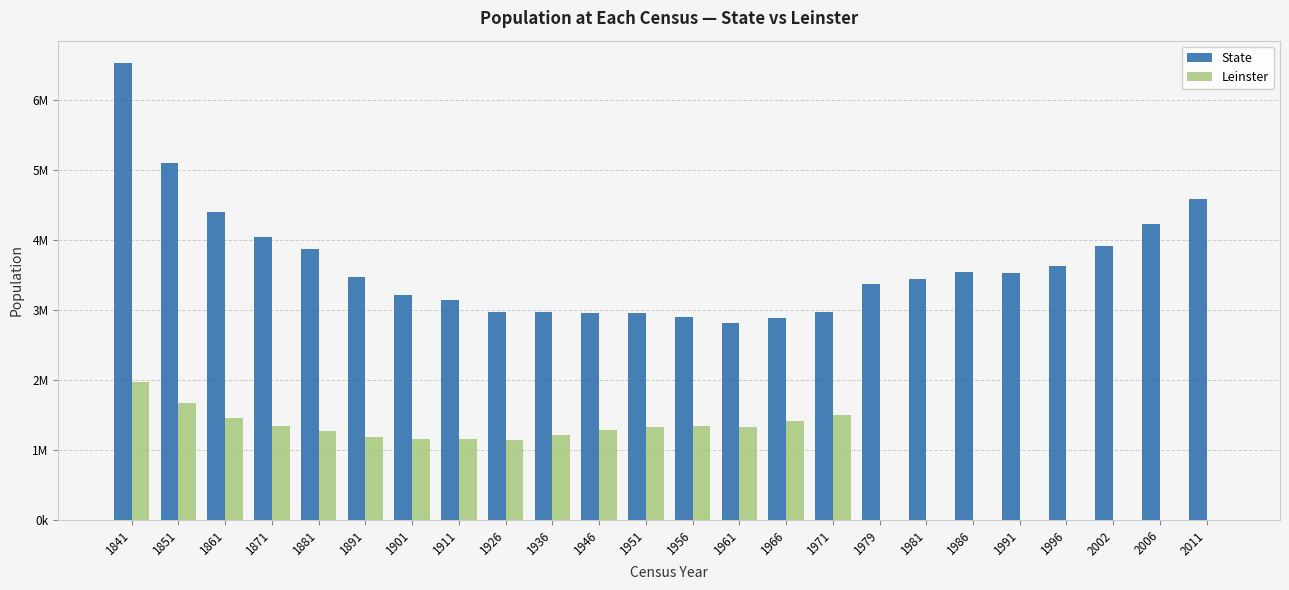

What are all the series names shown in the legend?

State, Leinster